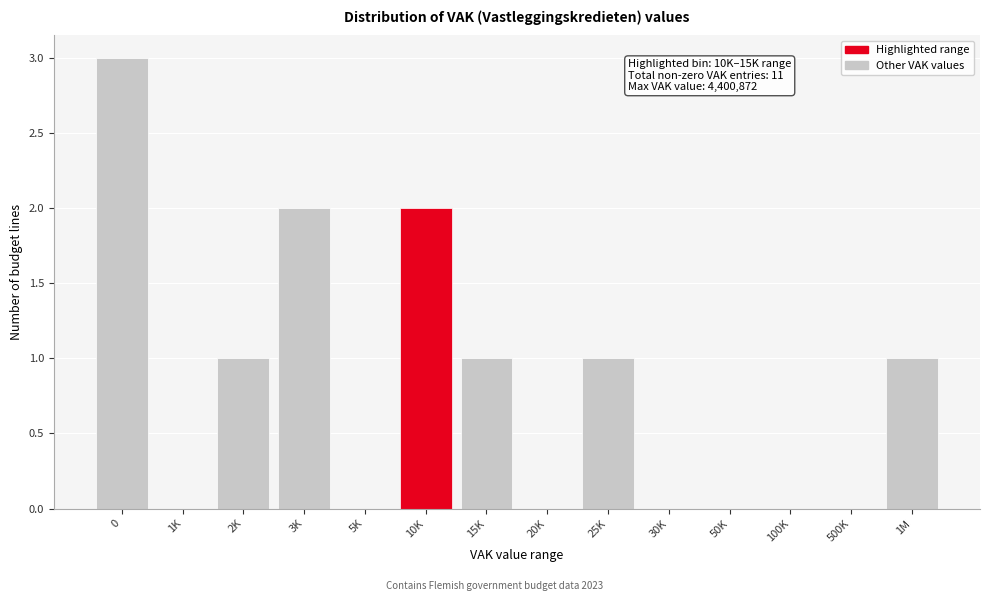

Reading left to right, transcribe all the data shown in this chart.

0=3	1K=0	2K=1	3K=2	5K=0	10K=2	15K=1	20K=0	25K=1	30K=0	50K=0	100K=0	500K=0	1M=1